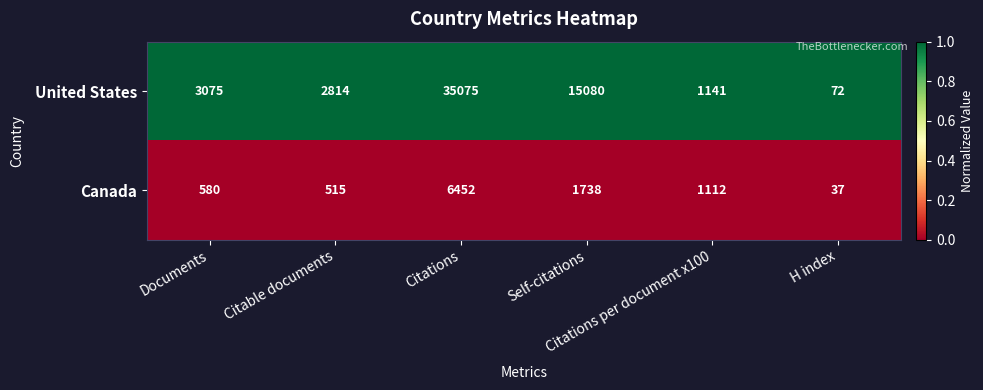

List the series in order of their overall mean, highest first.

United States, Canada